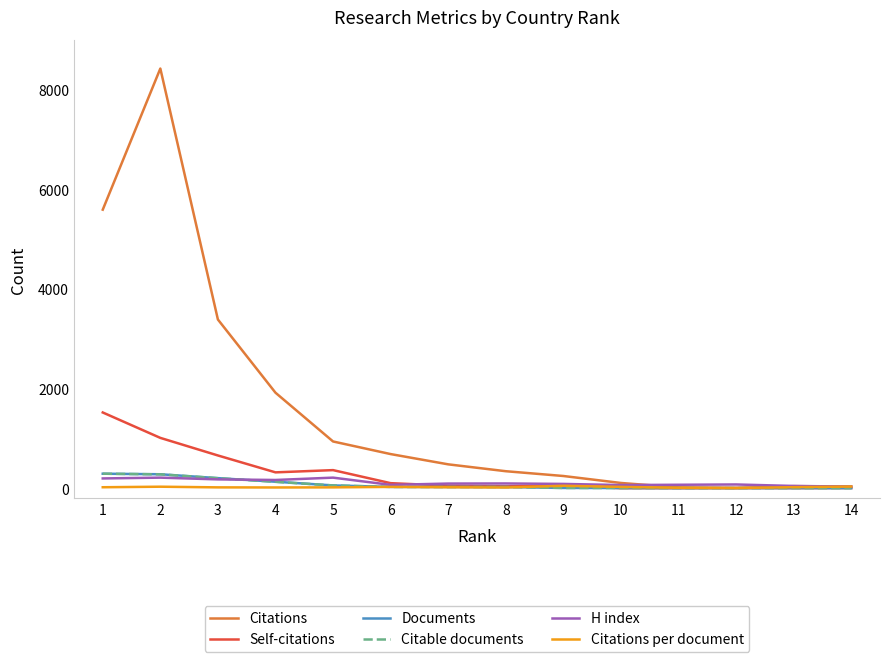

What is the total value across all series at 9?

441.0